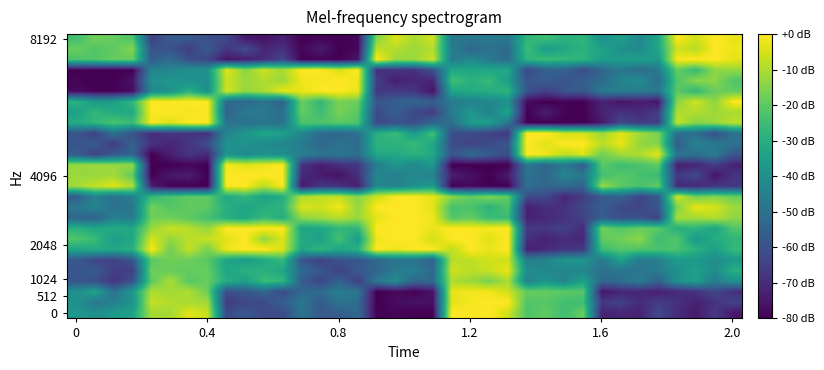

How many distinct data groups are displayed?

27